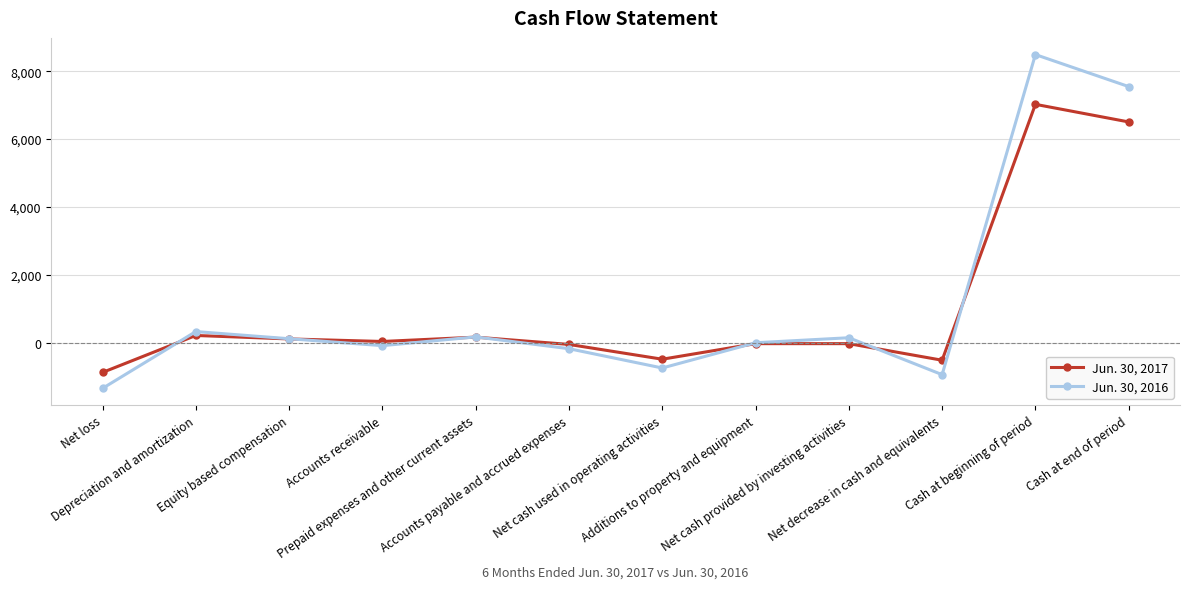

Where is Jun. 30, 2017 nearest to the value 3073?

Depreciation and amortization